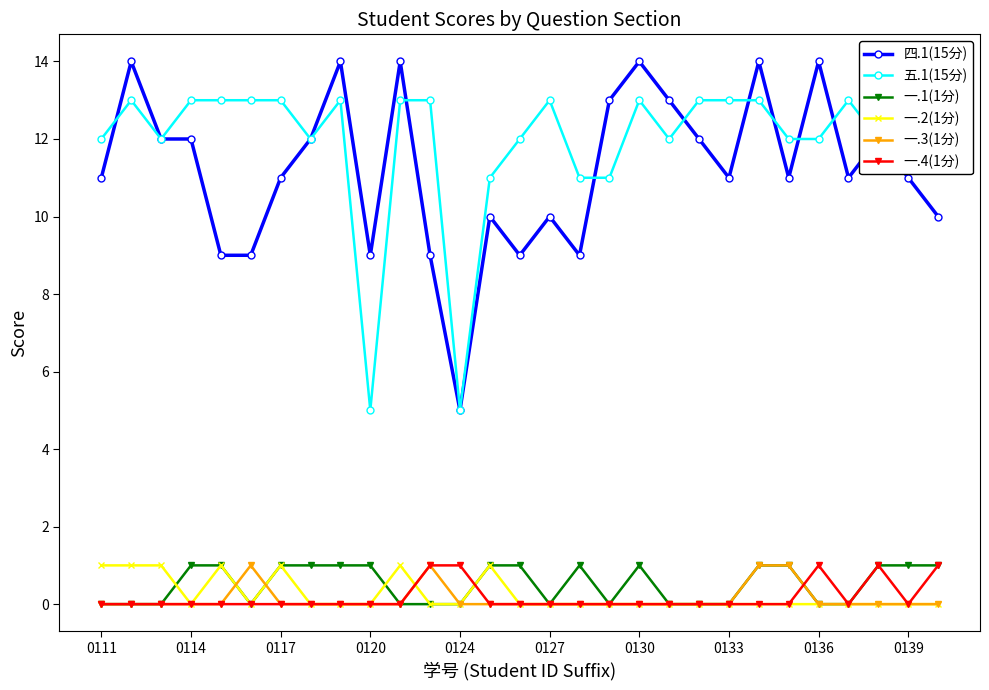

True or false: 一.1(1分) and 四.1(15分) intersect in this chart.

False